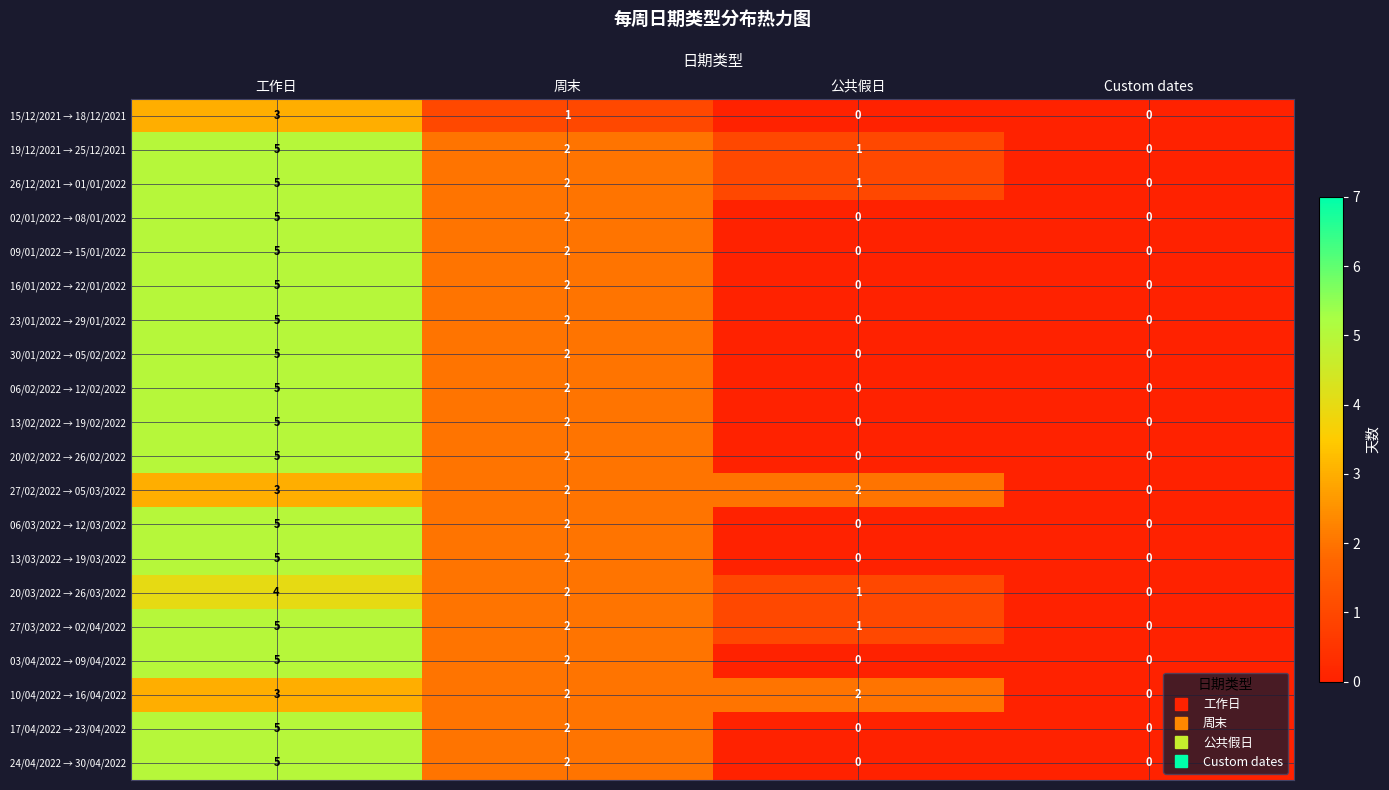

What is the sum of the 17/04/2022 → 23/04/2022 values at 工作日 and Custom dates?

5